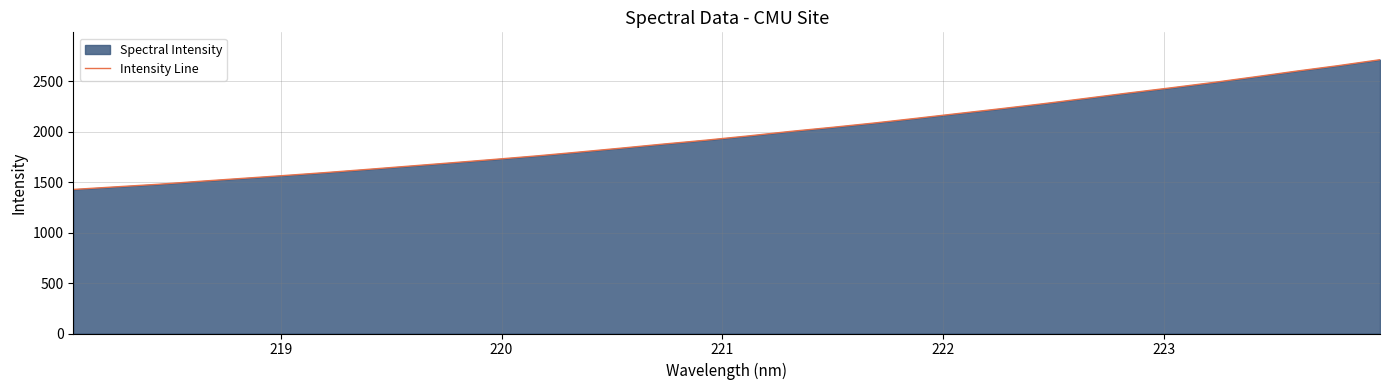

How many data points does each series have?

32